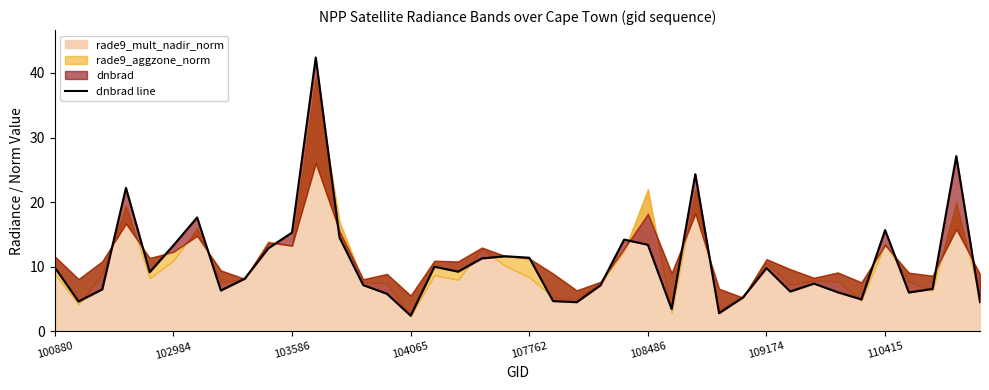

Reading right to left, what are all the values shown in this chart?

4.5	27.1	6.6	6.0	15.7	5.0	6.1	7.4	6.2	9.8	5.2	2.8	24.3	3.5	13.4	14.2	7.1	4.5	4.7	11.4	11.6	11.3	9.3	10.0	2.4	5.8	7.2	14.5	42.4	15.3	12.9	8.2	6.3	17.6	13.3	9.2	22.2	6.5	4.6	9.9